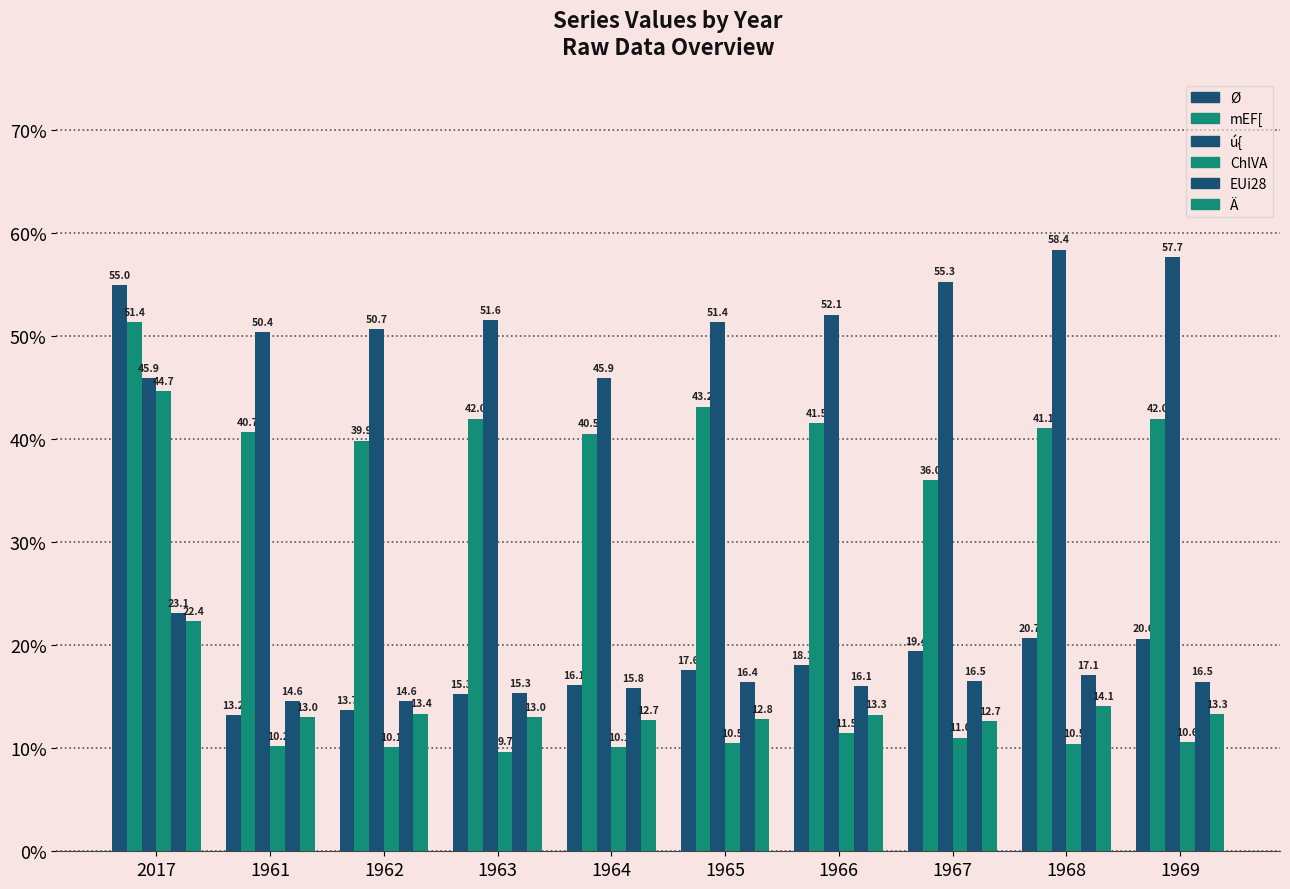

What value does the EUi28 series have at 1963?

15.3